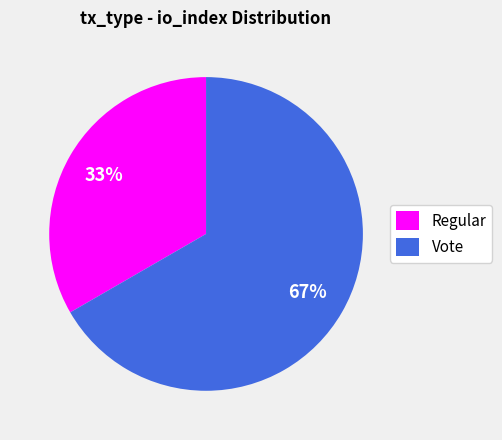

How many segments does this pie chart have?

2